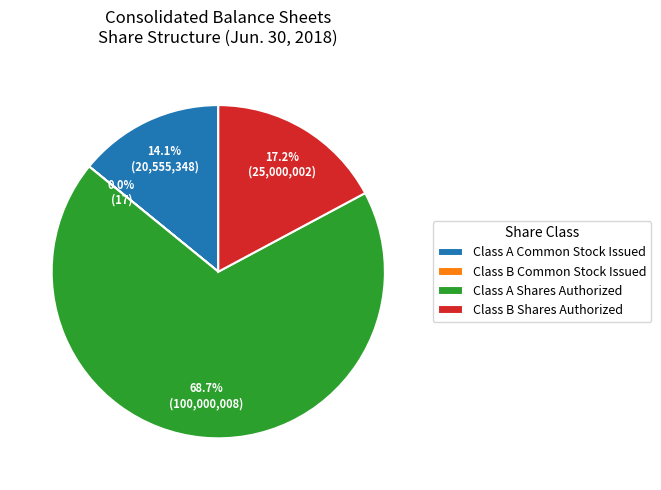

The Class A Shares Authorized slice represents 69% of the pie. True or false?

True